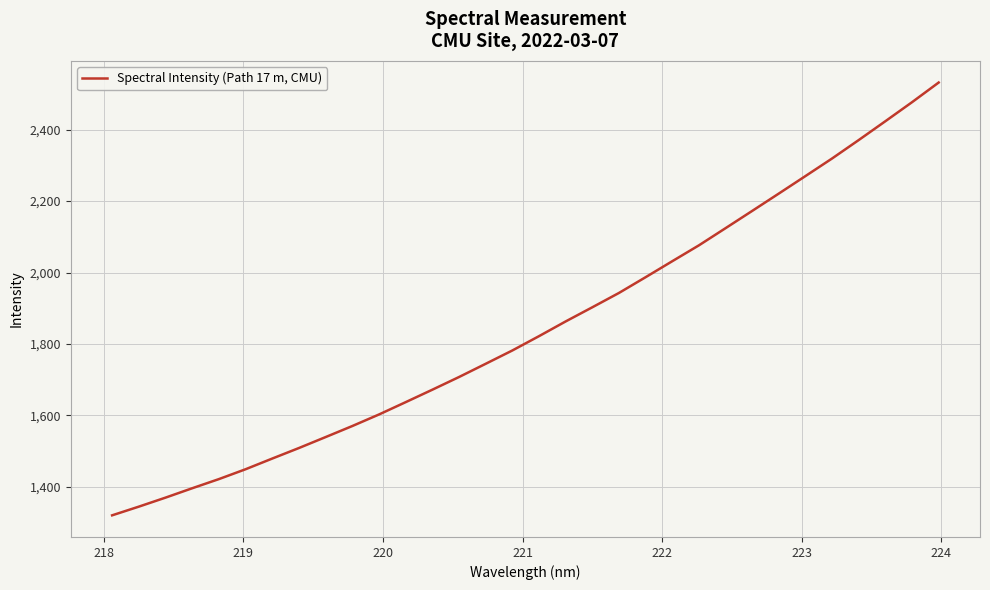

What is the greatest value displayed?

2532.0